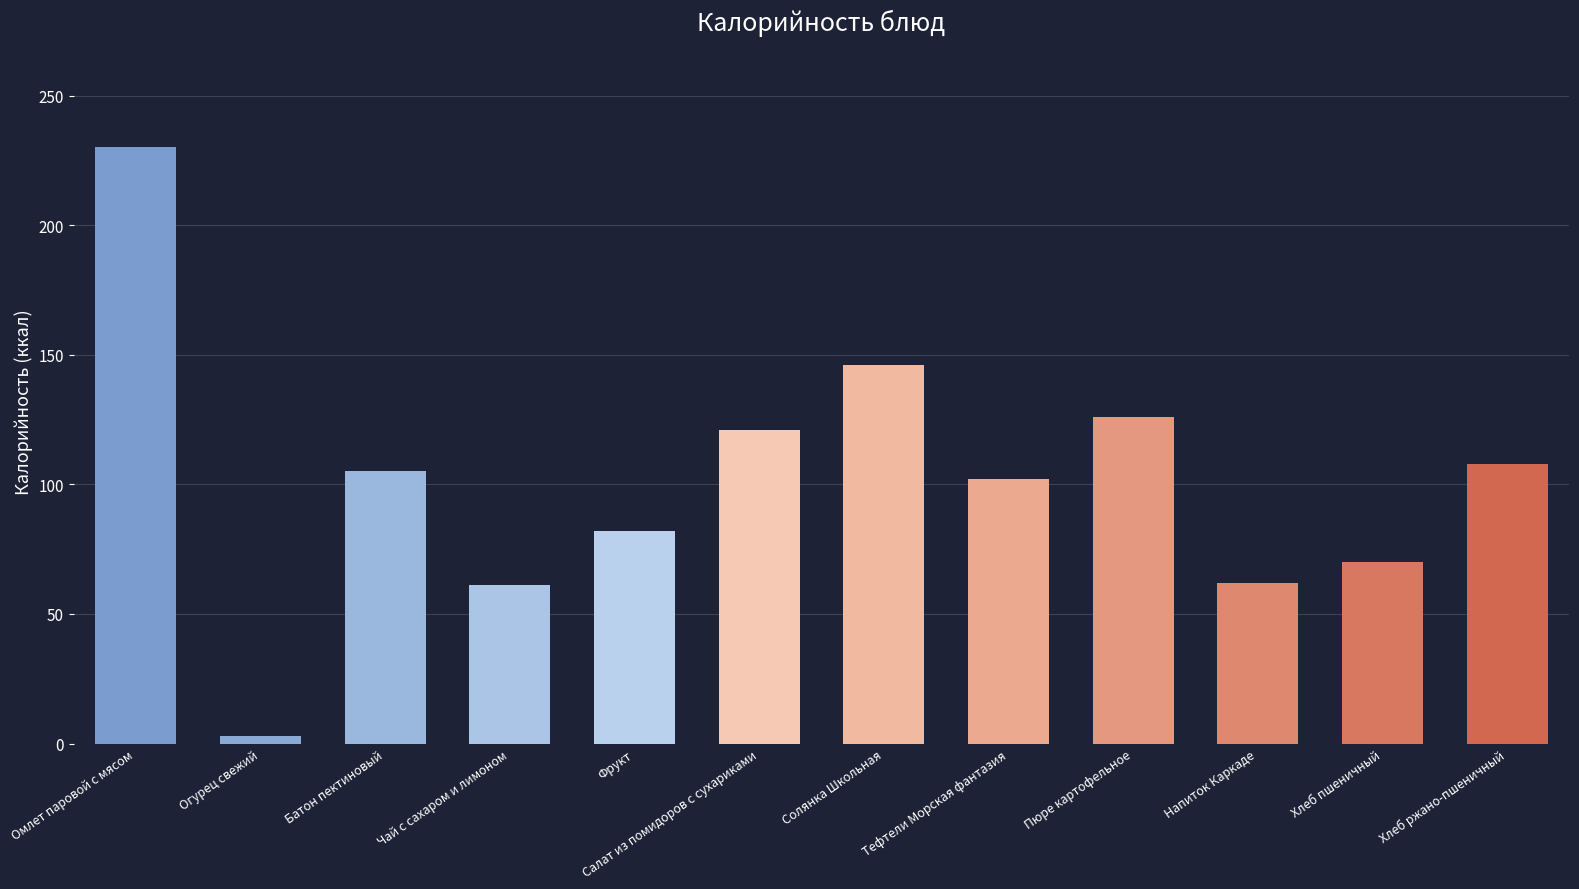

Between Тефтели Морская фантазия and Салат из помидоров с сухариками, which is larger?

Салат из помидоров с сухариками